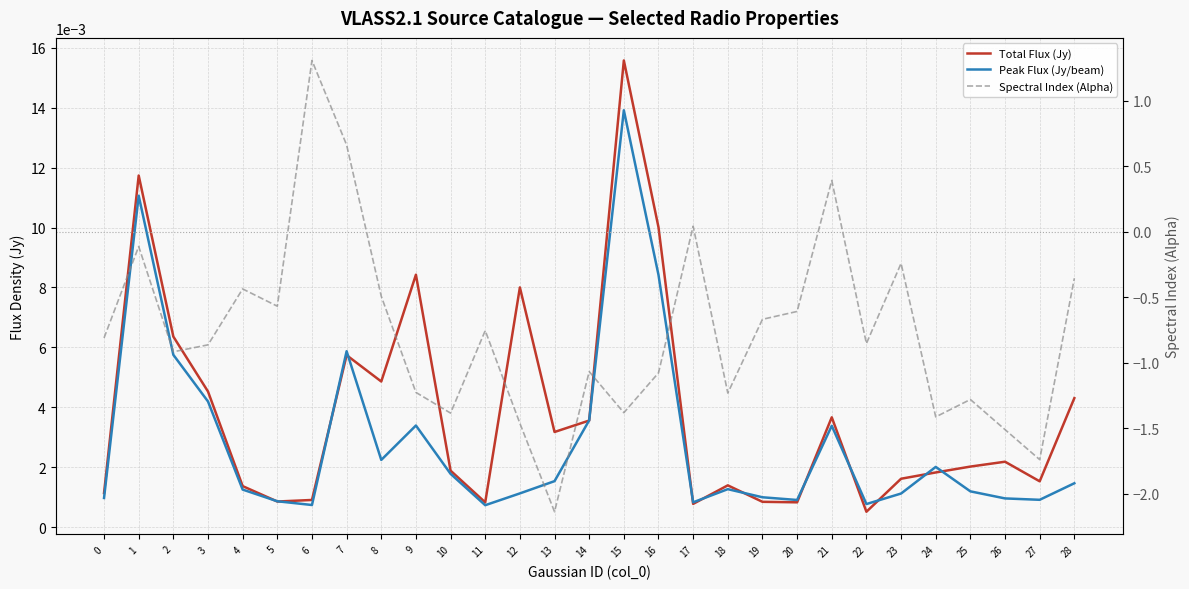

True or false: Total Flux (Jy) has a value of 0.0 at 11.

False